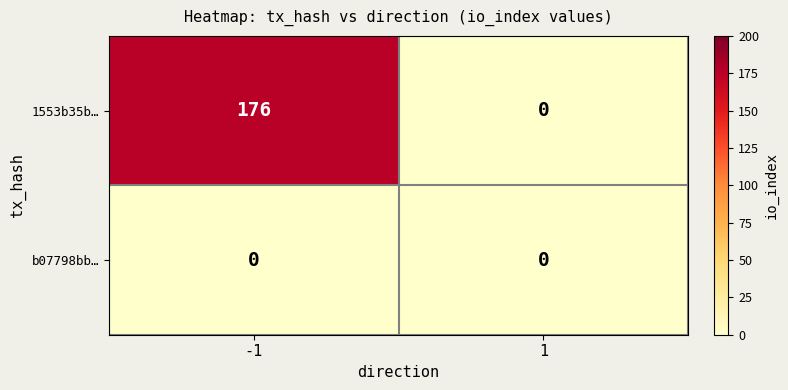

Which series has the largest total across all categories?

1553b35b…